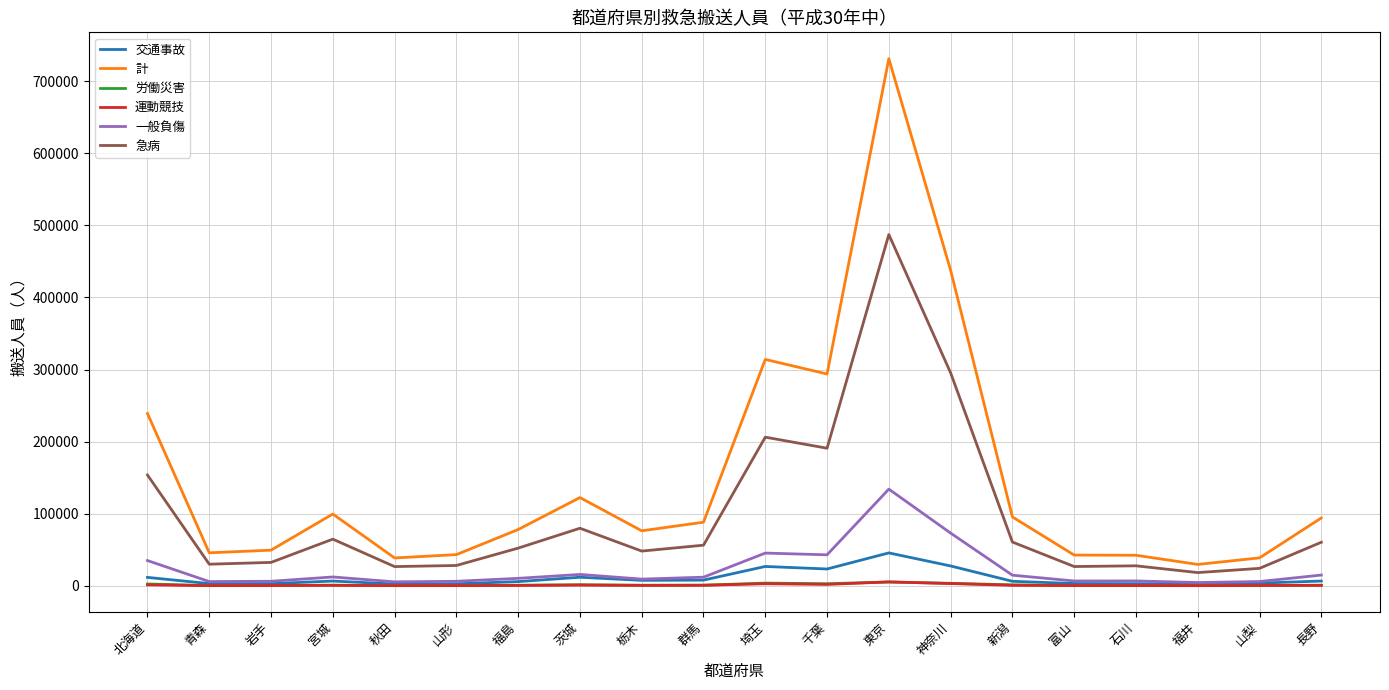

Which series has the largest total across all categories?

計